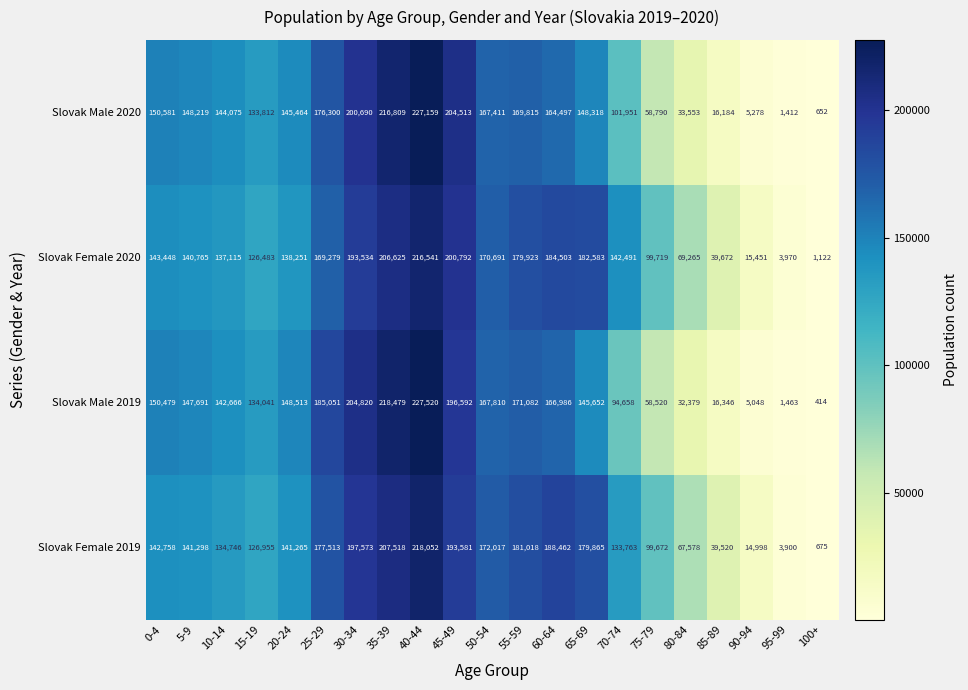

Between 5-9 and 35-39, which series saw the biggest shift?

Slovak Male 2019